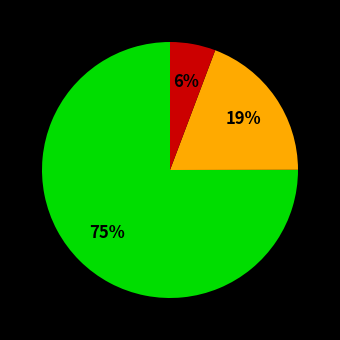

To the nearest percent, what is the average slice percentage?

33%